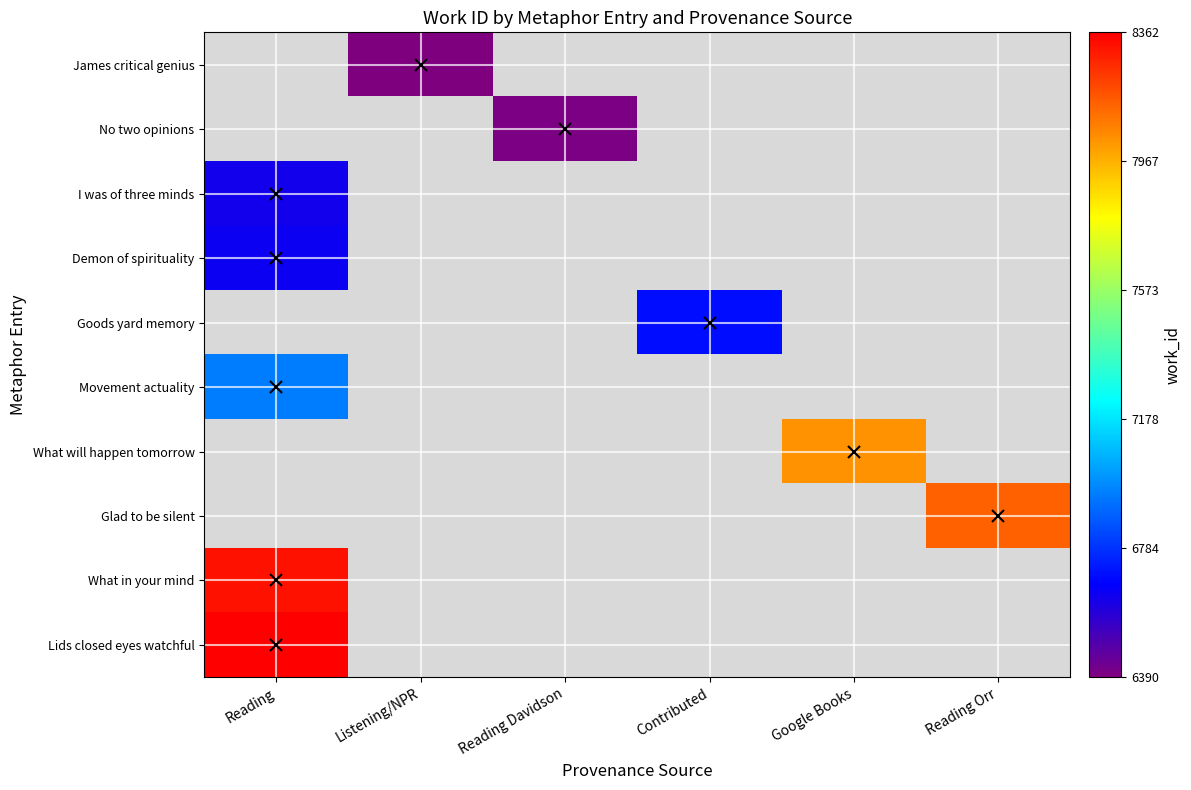

What is the difference between the highest and lowest values at Listening/NPR?

6390